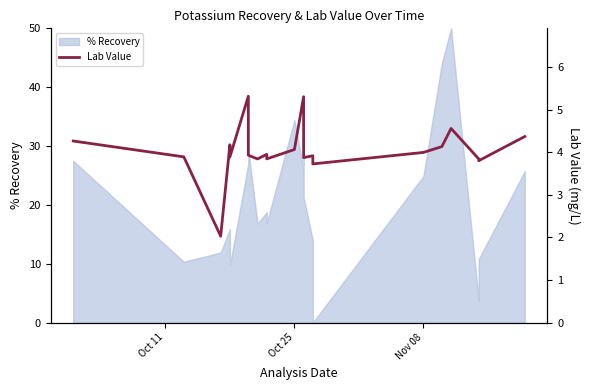

True or false: the data has more than 1 interior local peaks.

True